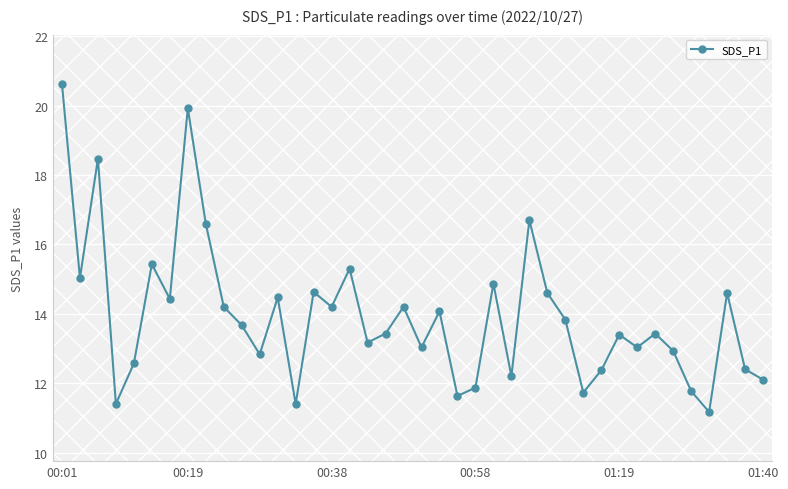

What is the value of the 19th point from the left?

13.4